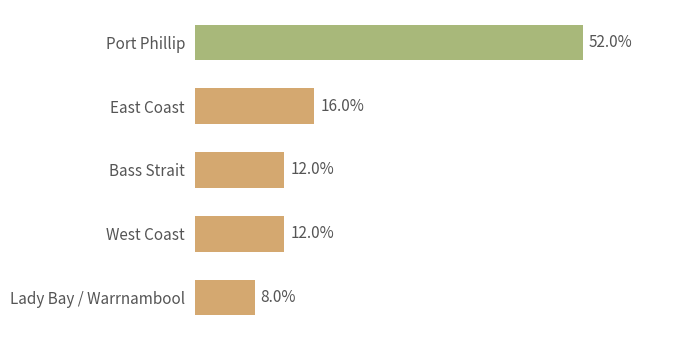

Which label corresponds to the largest value in the chart?

Port Phillip